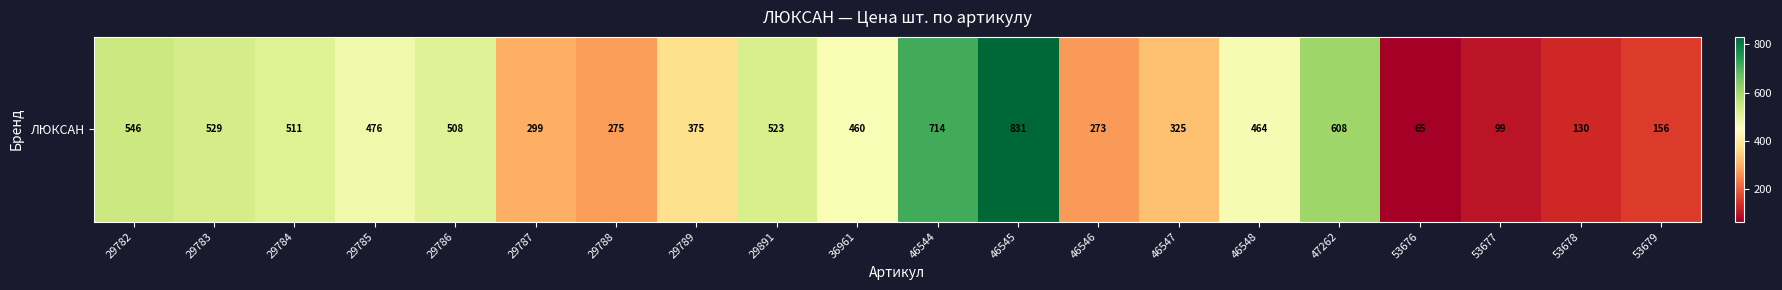

At which label does the data first exceed 463?

29782